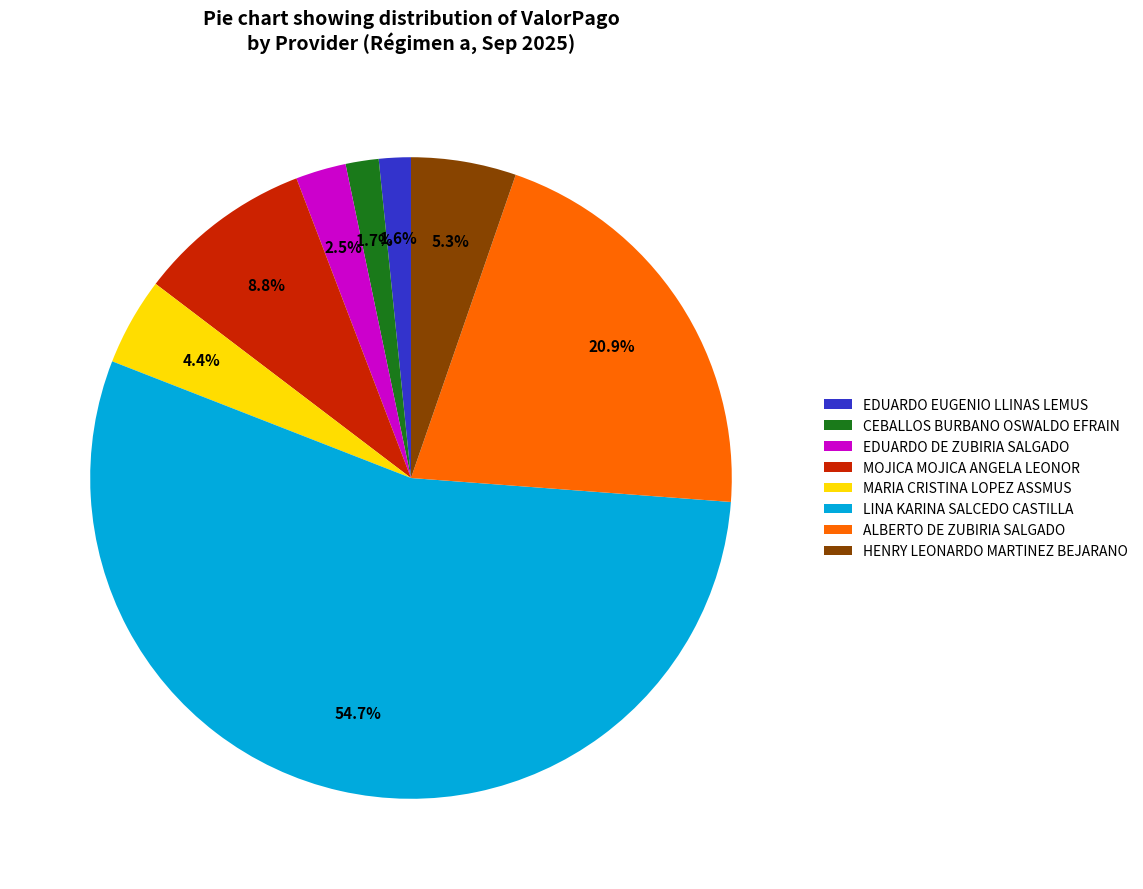

How much of the chart is everything except MARIA CRISTINA LOPEZ ASSMUS?

95.6%